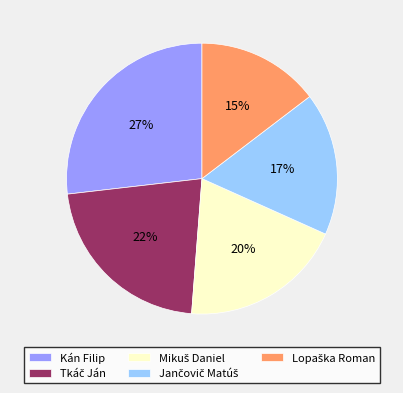

To the nearest percent, what is the difference between the largest and smallest slice percentages?

12%